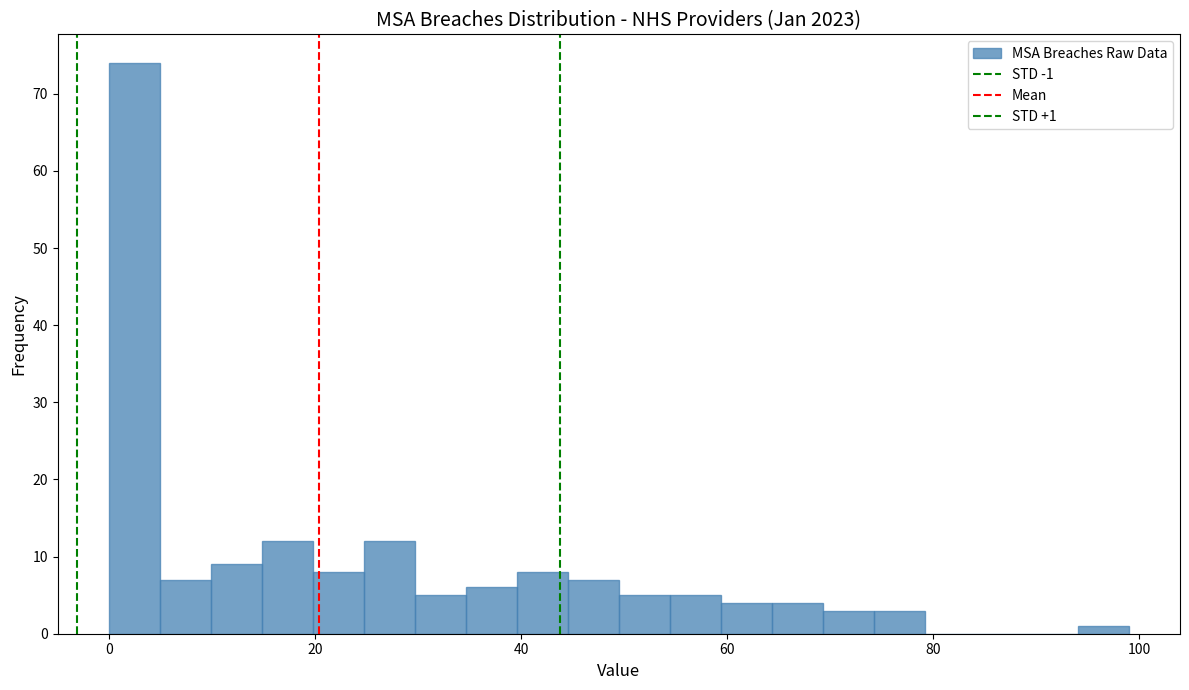

Read against the x-axis, roughly where is the centre of the tallest bar?

2